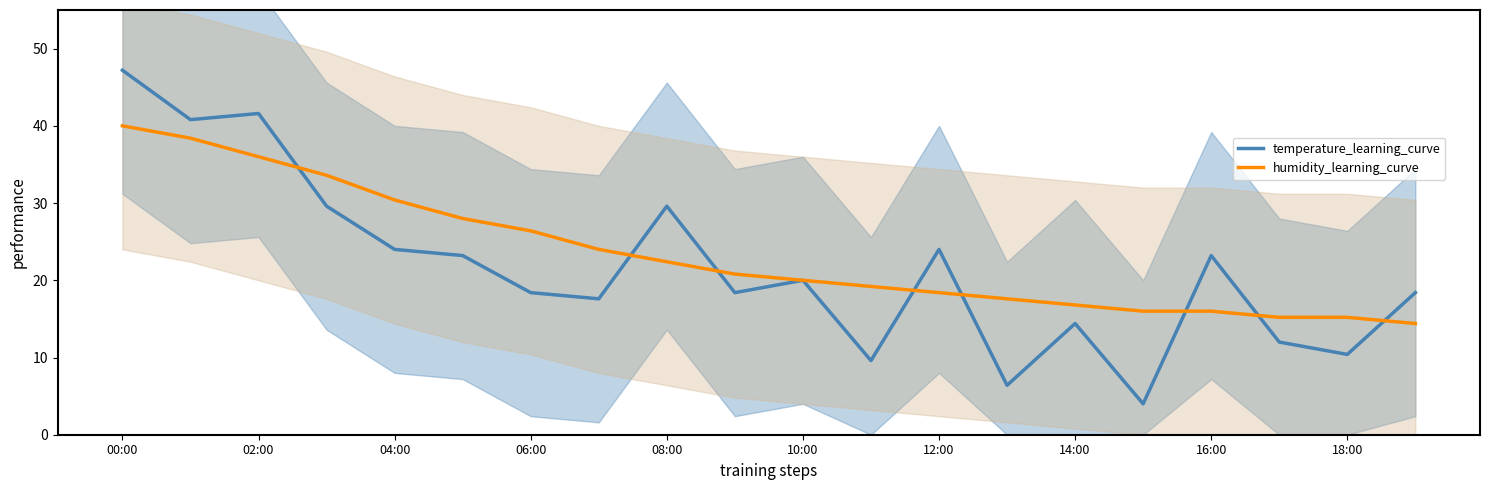

Which series reaches the minimum Y coordinate?

temperature_learning_curve